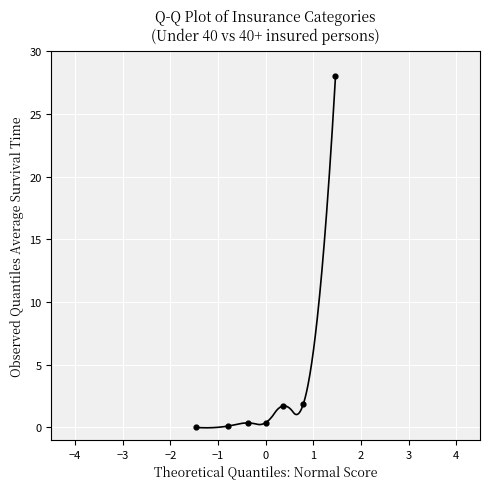

What is the average Y value?

4.6